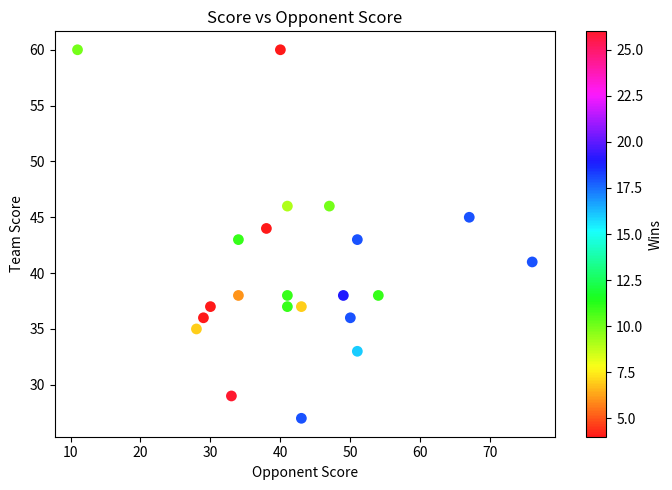

What is the range of X values (max minus min)?

65